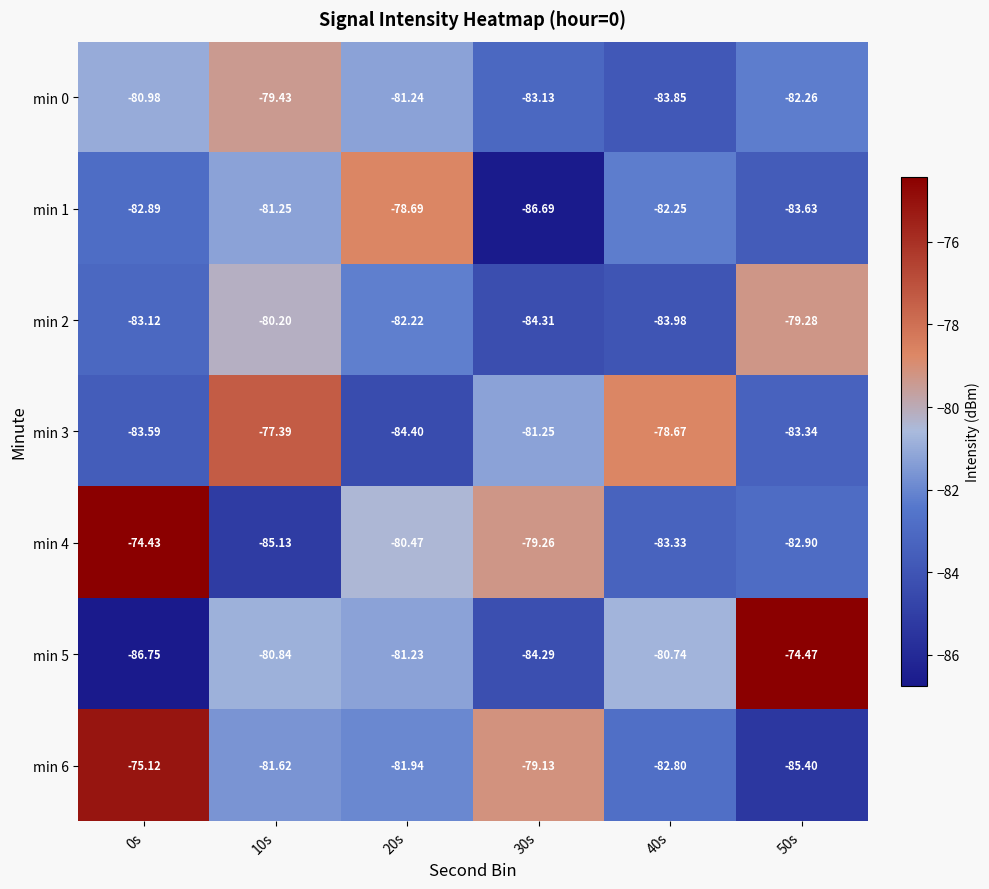

Is the value of min 2 at 40s greater than the value of min 4 at 20s?

No